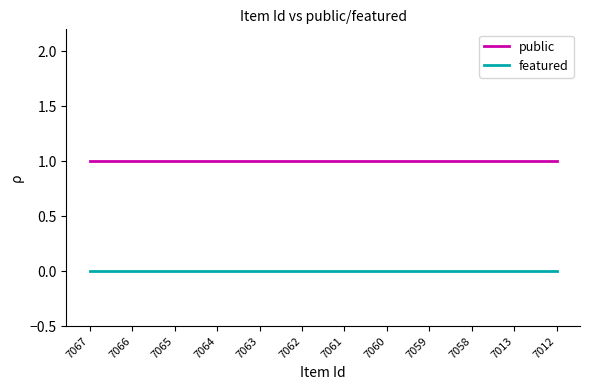

Is it true that public equals 1 at 7061?

True